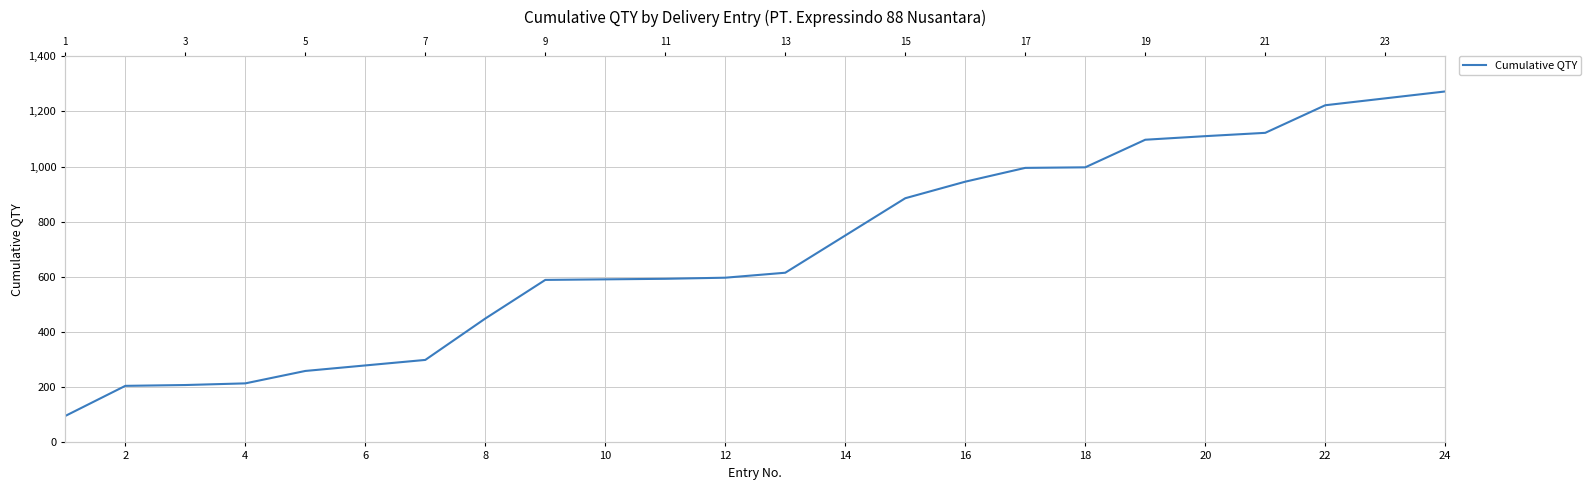

What is the difference between the maximum and minimum values?

1176